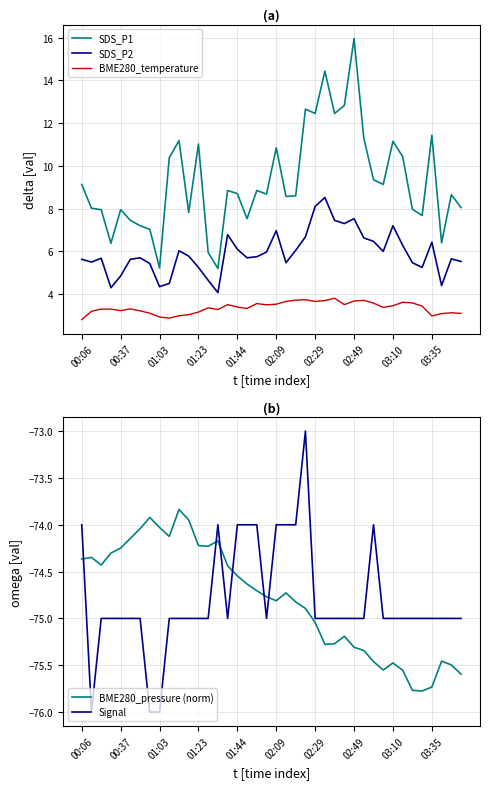

True or false: SDS_P2 and SDS_P1 intersect in this chart.

False